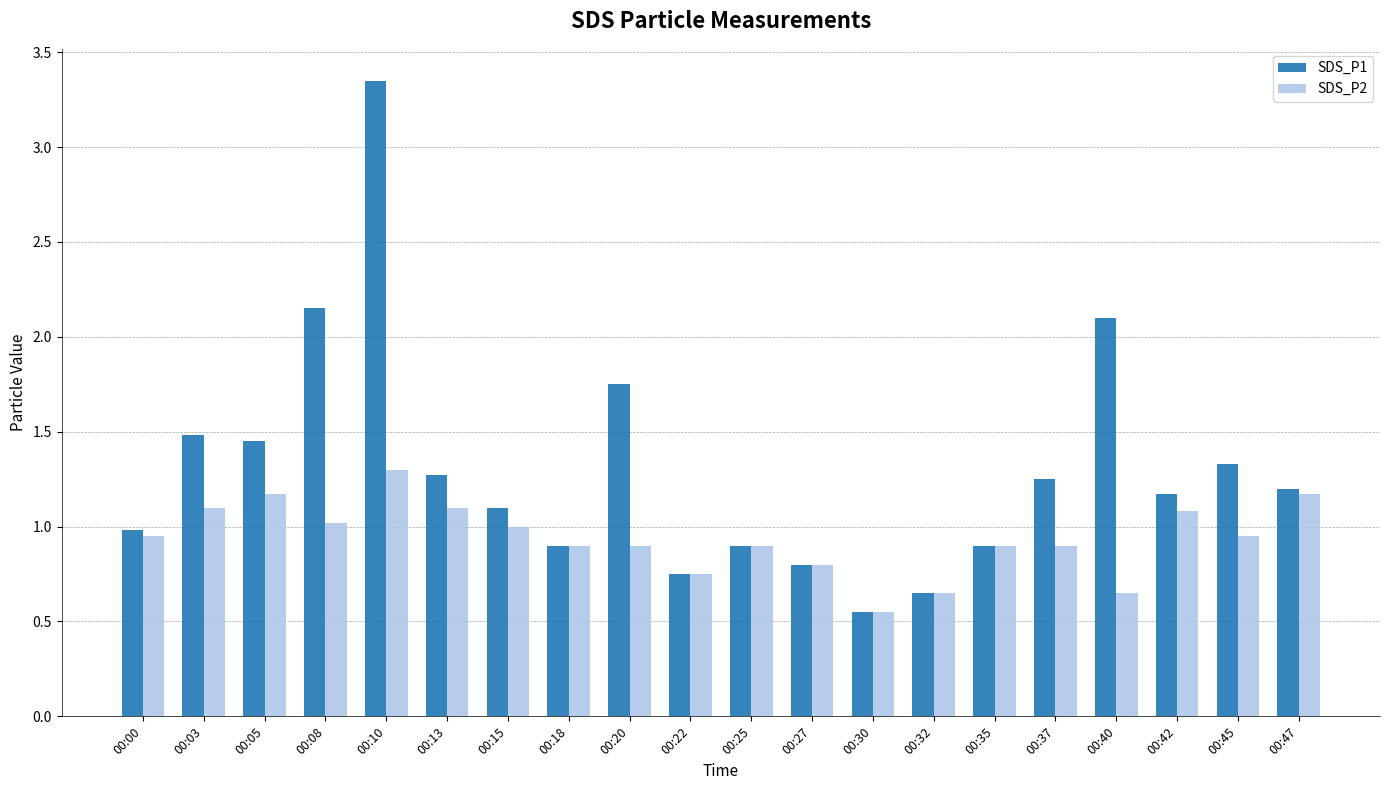

How many series are shown in this chart?

2